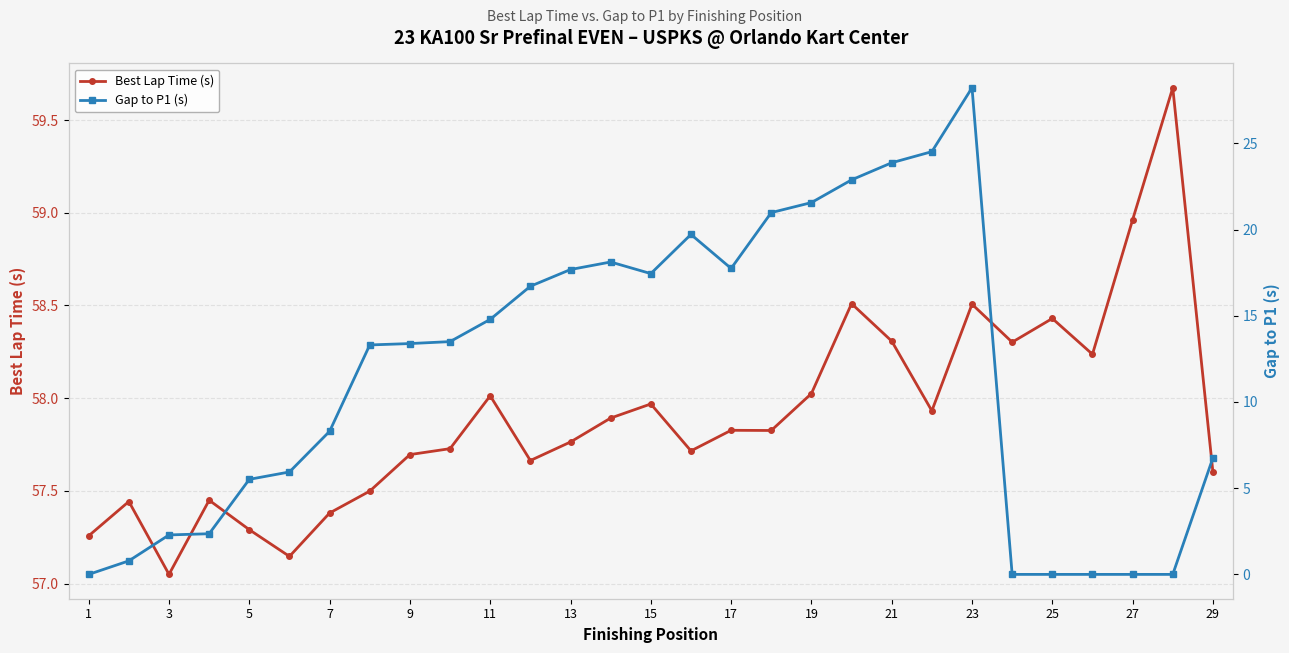

True or false: Gap to P1 (s) has more than 1 points higher than both neighbors.

True